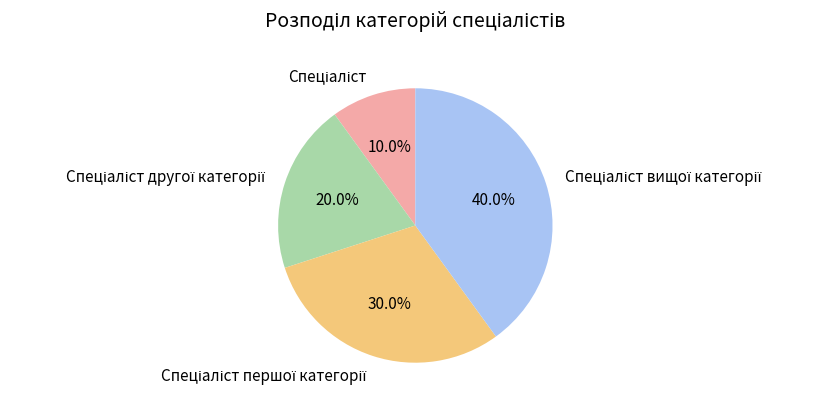

Is there any slice that represents more than half of the pie?

No